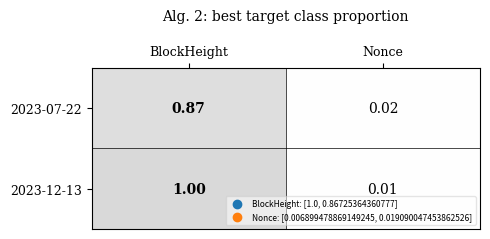

At which category is the sum across all series the highest?

BlockHeight